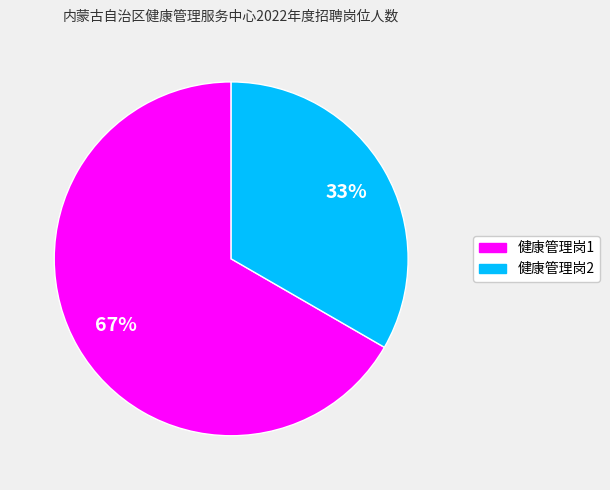

How many segments does this pie chart have?

2